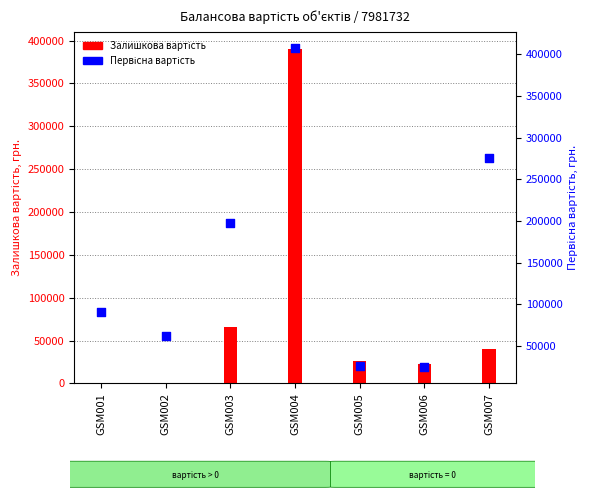

Which series reaches the minimum Y coordinate?

Залишкова вартість